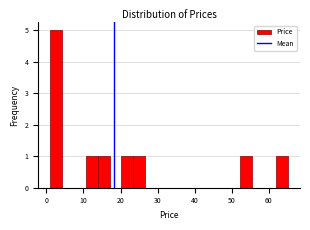

Read against the x-axis, roughly where is the centre of the tallest bar?

3